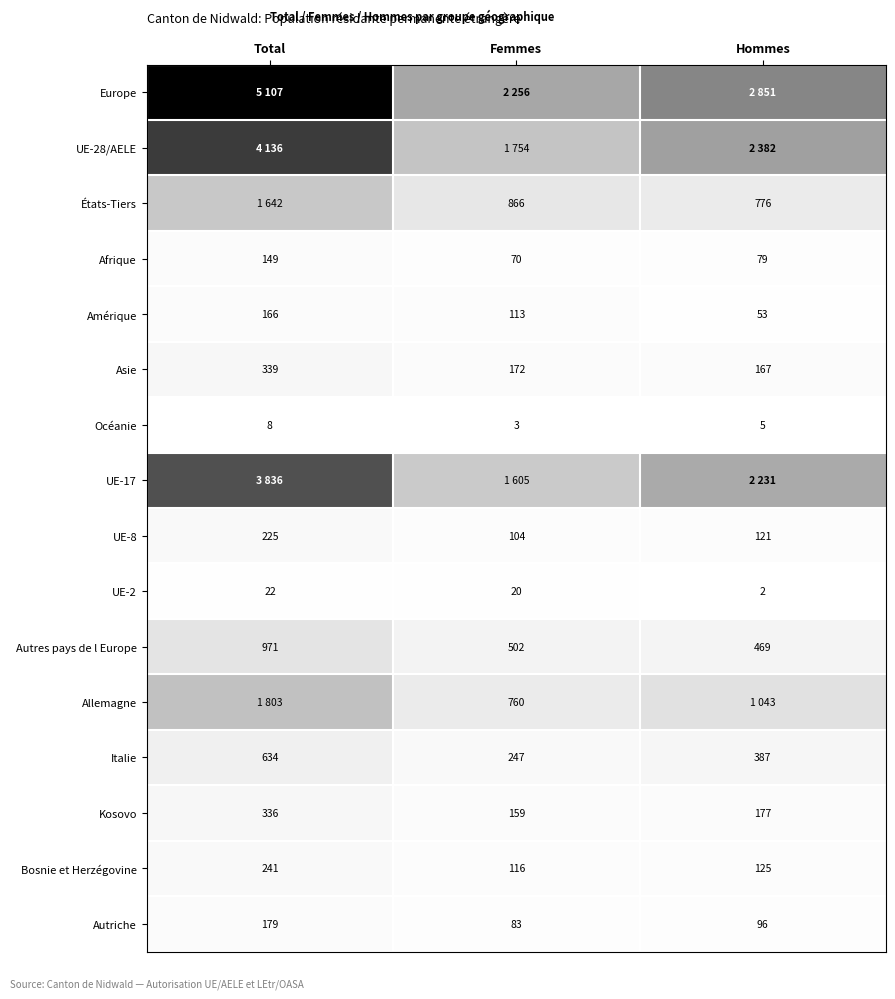

What is the maximum value shown in the chart?

5107